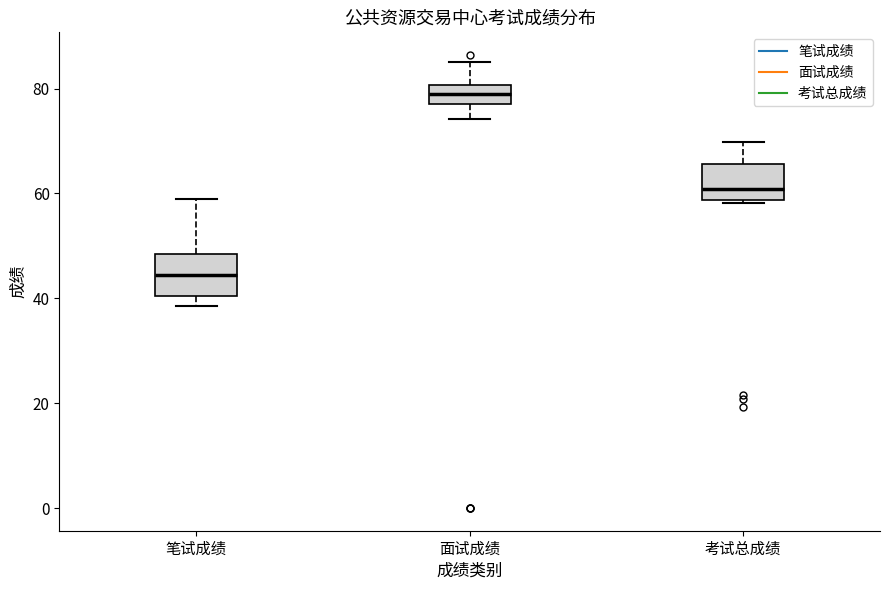

Where is the upper edge of the box for 笔试成绩 on the y-axis? The values are not printed on the chart, so give them approximately, as read against the axis.

48